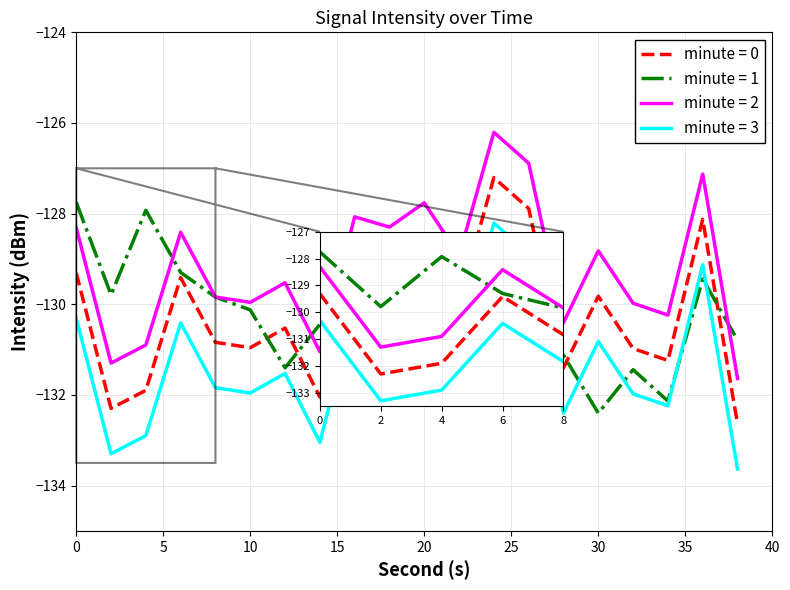

What is the minimum value shown in the chart?

-133.6